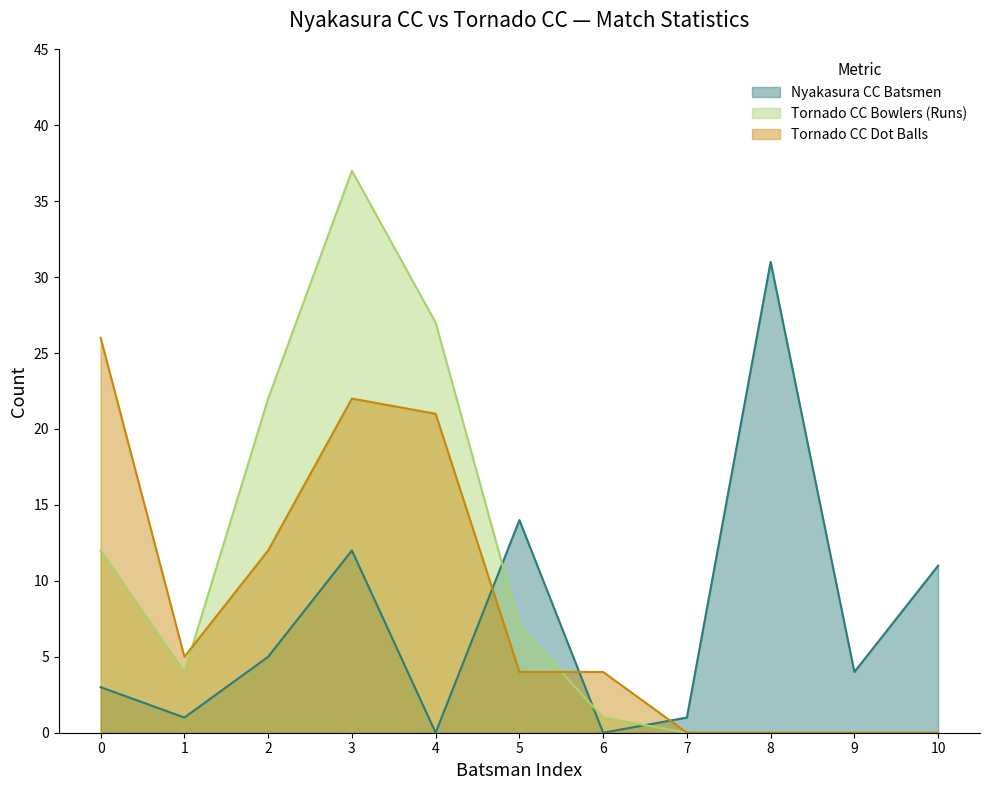

The value of Nyakasura CC Batsmen at 3 is 17. True or false?

False